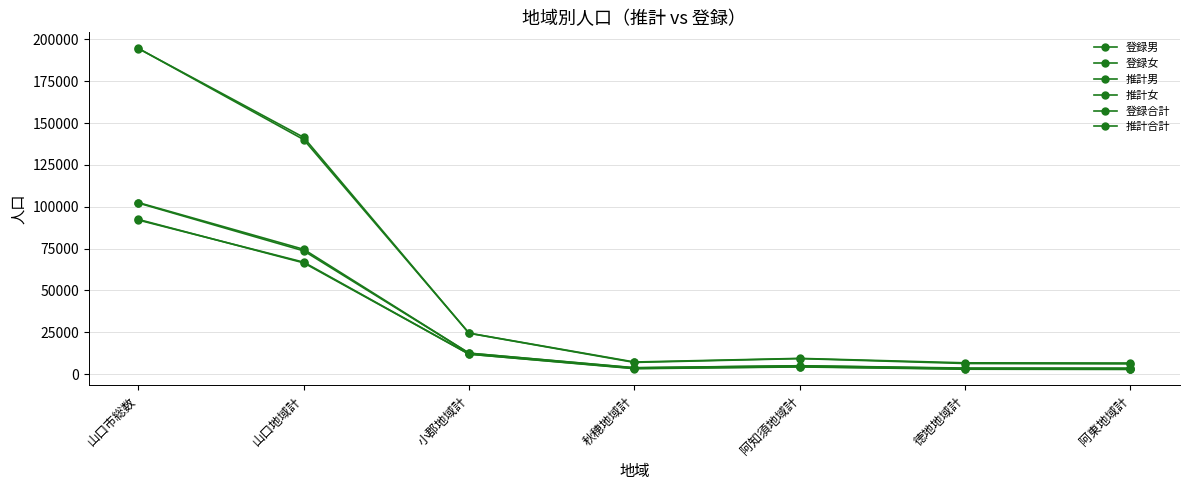

What is the value of the 登録女 point at the 4th from the left?

3835